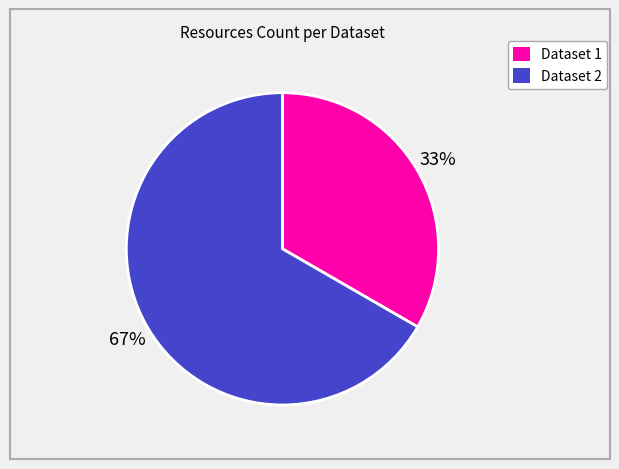

Count the number of slices in the pie.

2